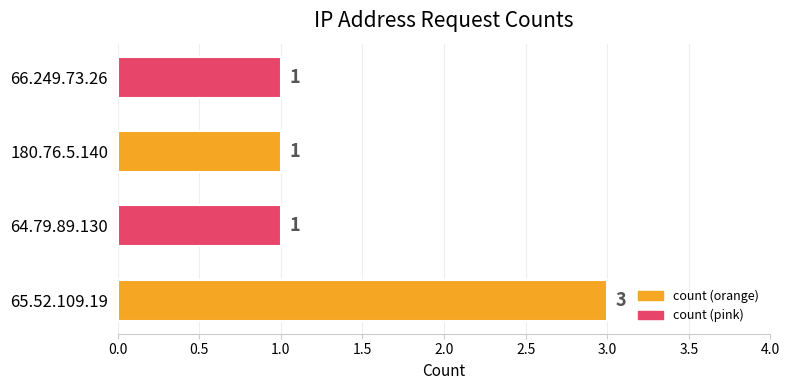

What is the ratio of the value at 65.52.109.19 to the value at 64.79.89.130?

3.0